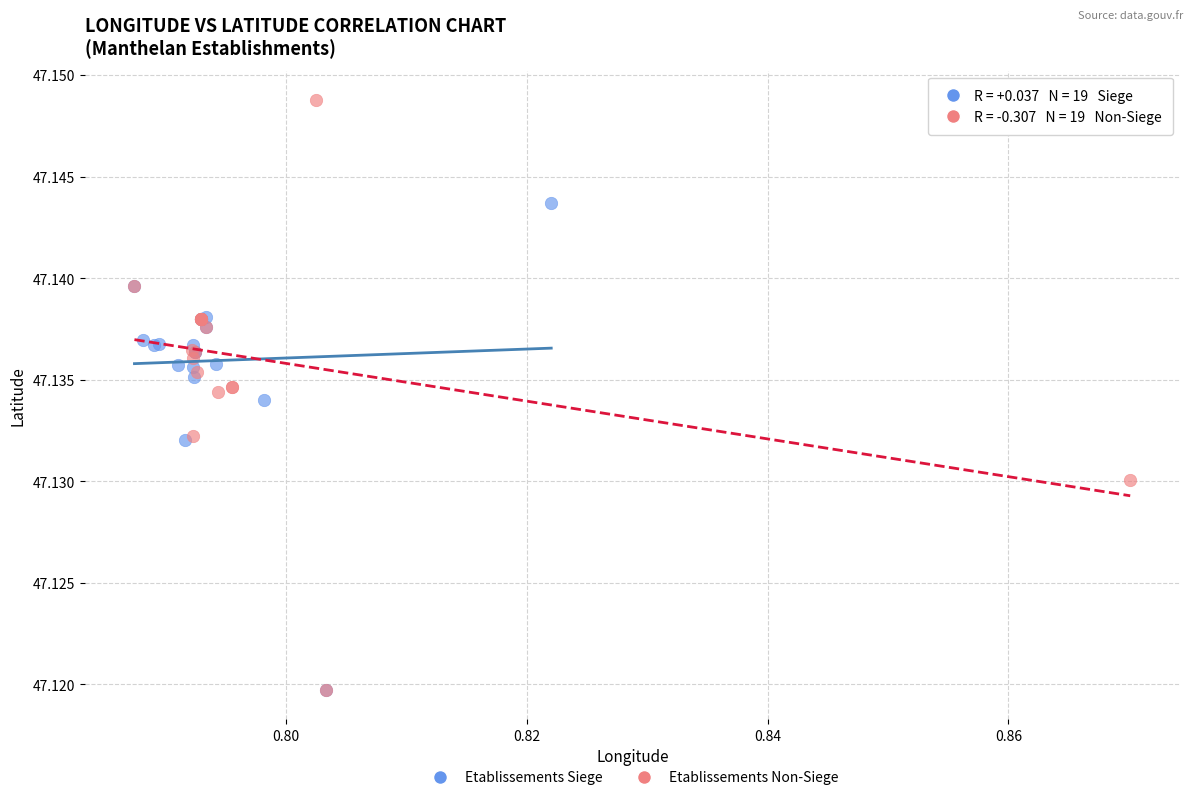

Which series has the widest spread of Y values?

Etablissements Non-Siege